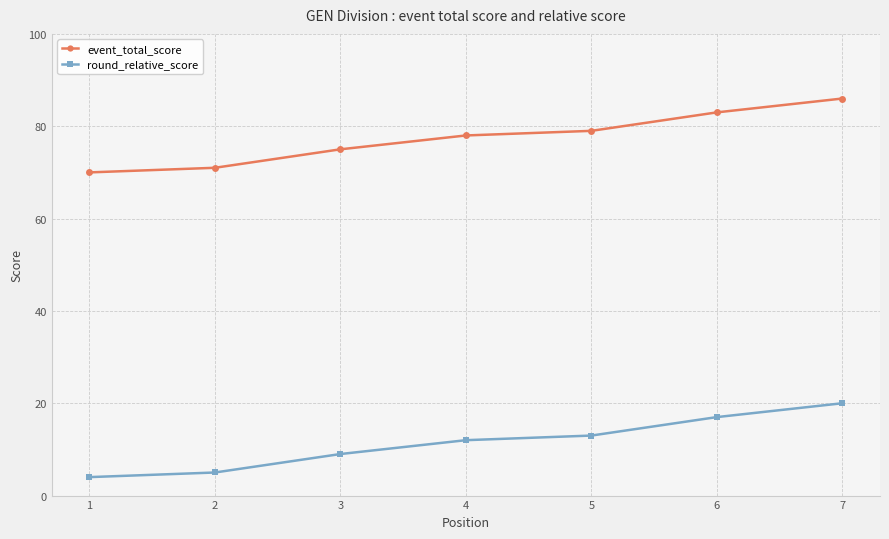

Count the number of data series in this chart.

2